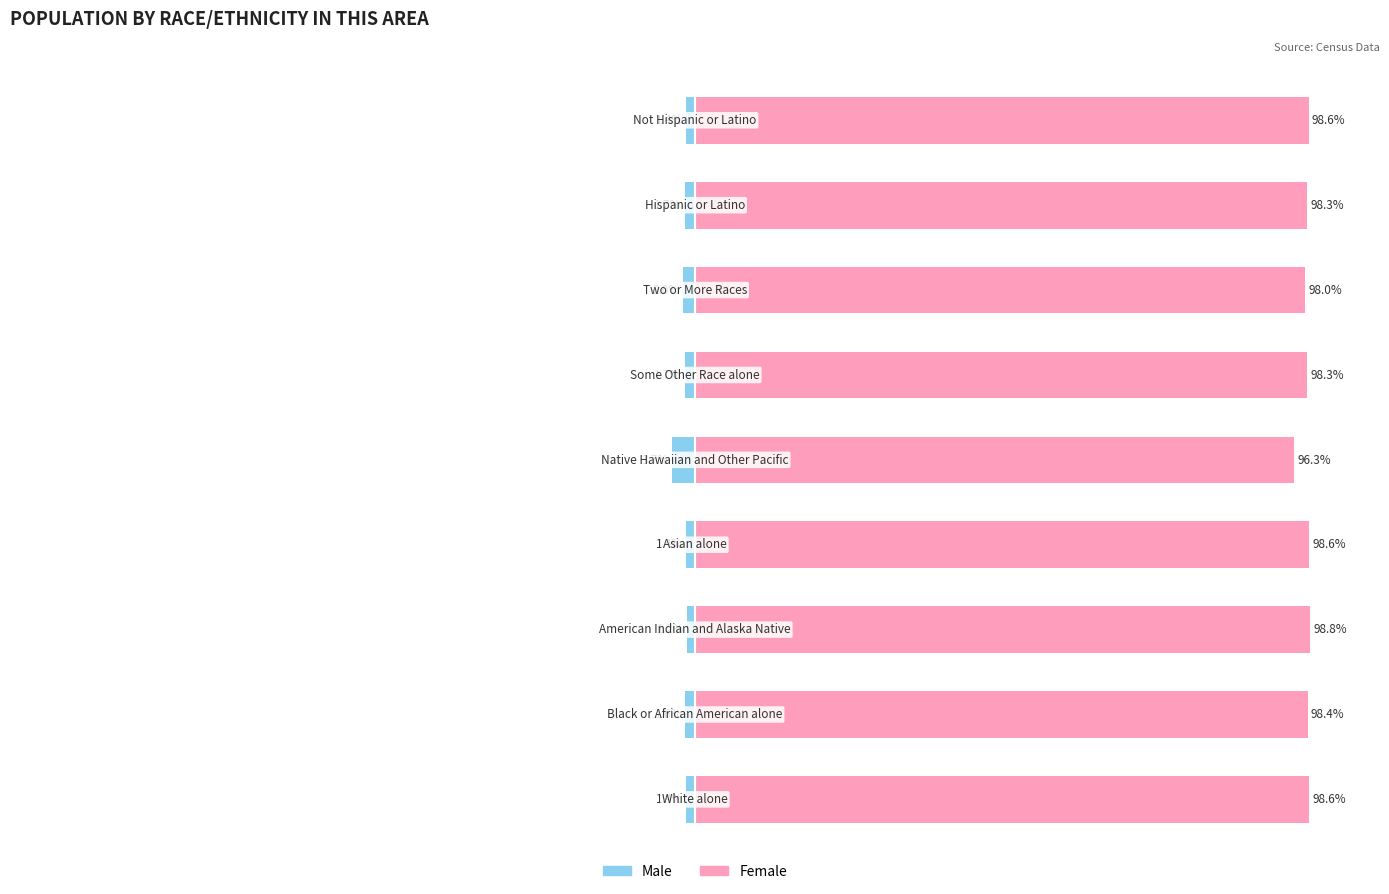

Rank the categories by Female value from lowest to highest.

4, 6, 5, 7, 1, 8, 3, 0, 2